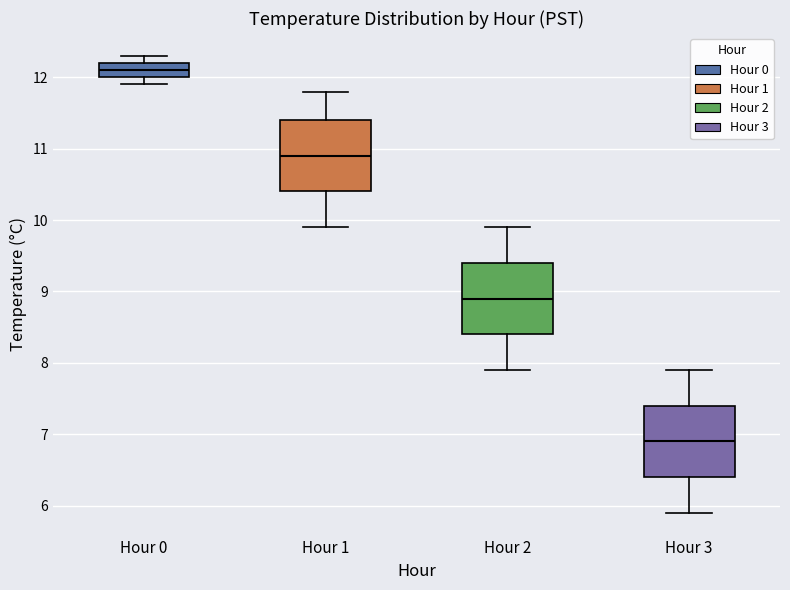

Where does the lower whisker of the box for Hour 3 end on the y-axis? The values are not printed on the chart, so give them approximately, as read against the axis.

5.9